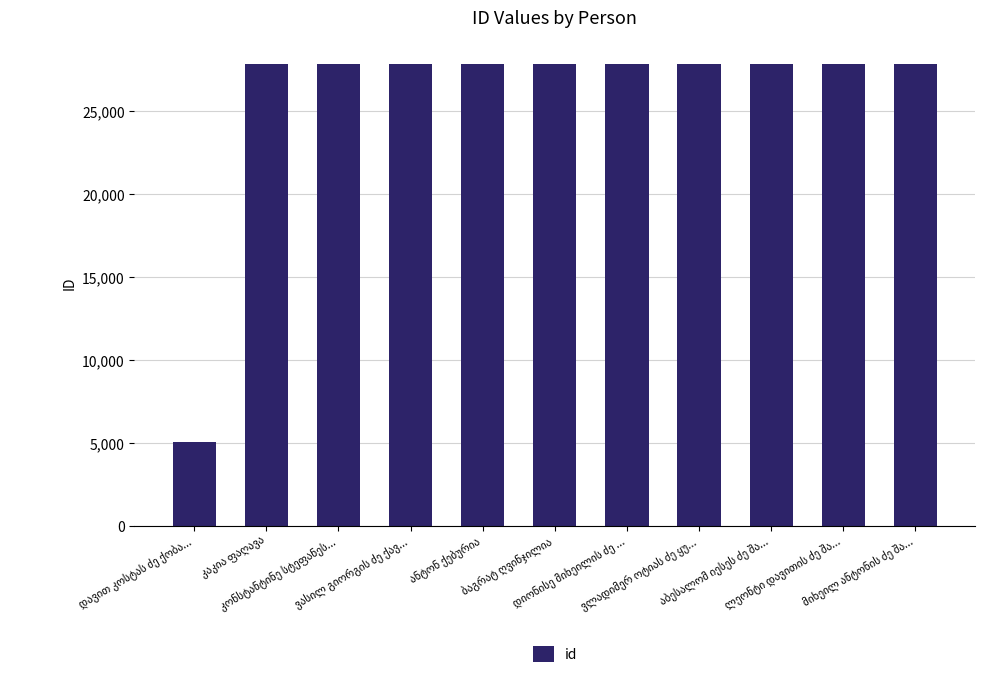

What is the value of the 11th bar from the left?

27870